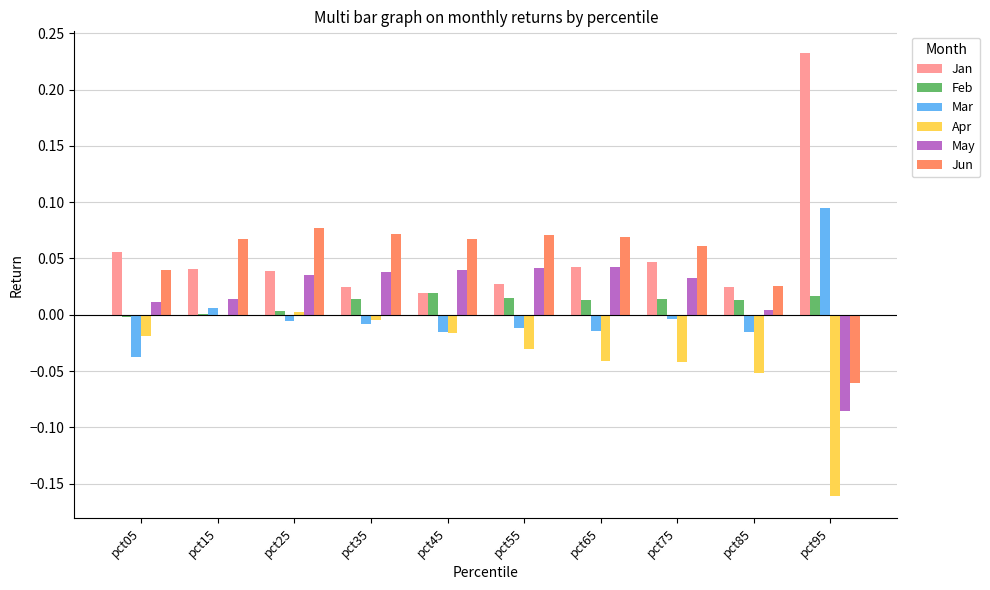

Is the value of Jun at pct75 greater than the value of Jan at pct15?

Yes